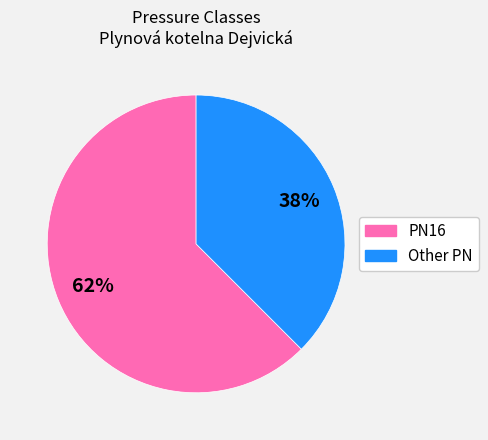

How many slices are in this pie chart?

2